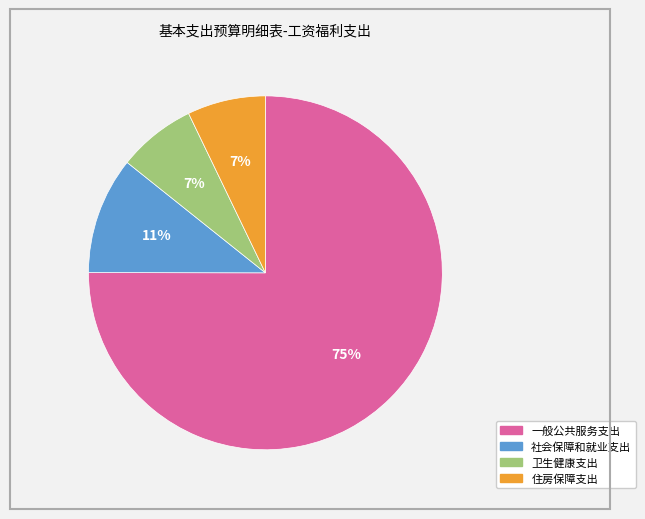

True or false: 住房保障支出 accounts for 16% of the total.

False